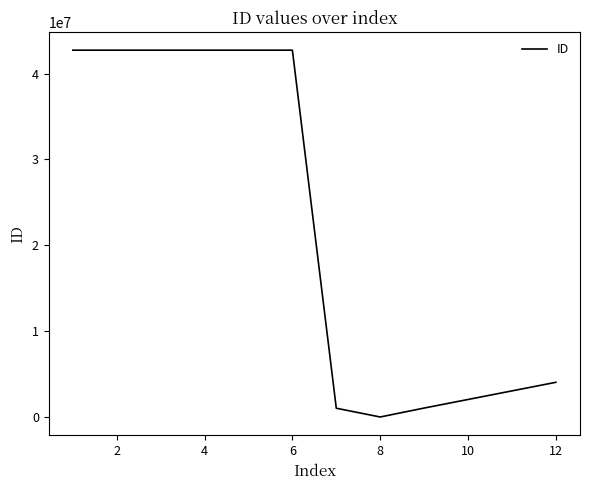

What is the difference between the maximum and minimum values?

42732282